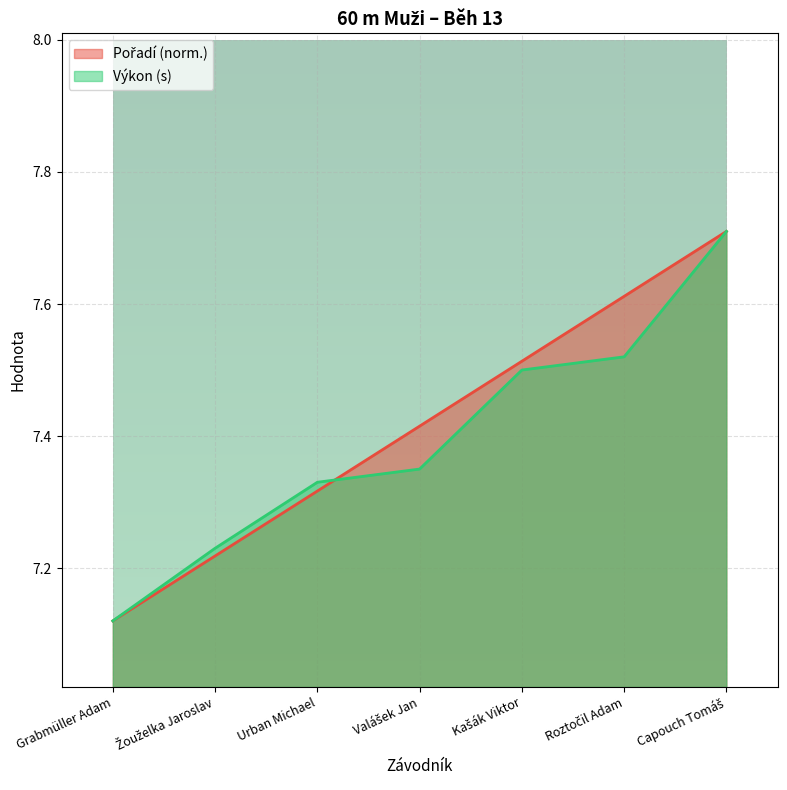

At how many categories does at least one series exceed 7?

7